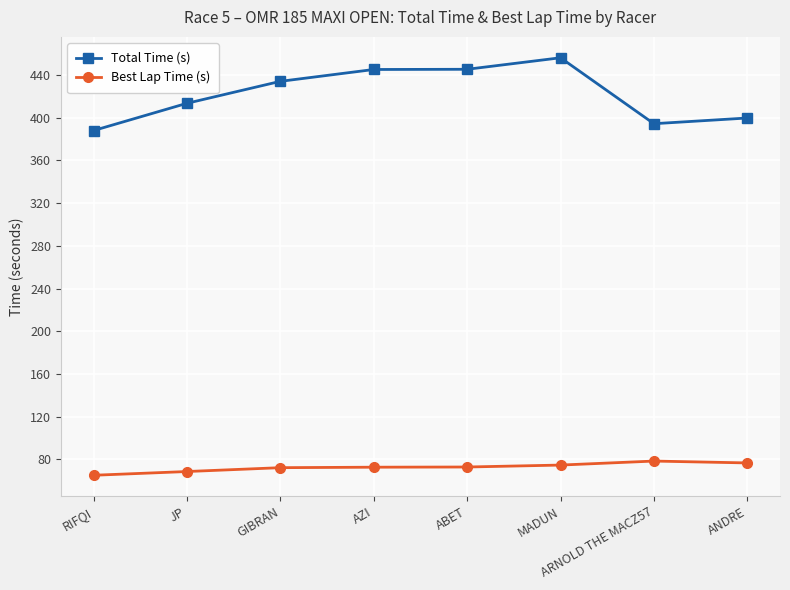

What are all the series names shown in the legend?

Total Time (s), Best Lap Time (s)